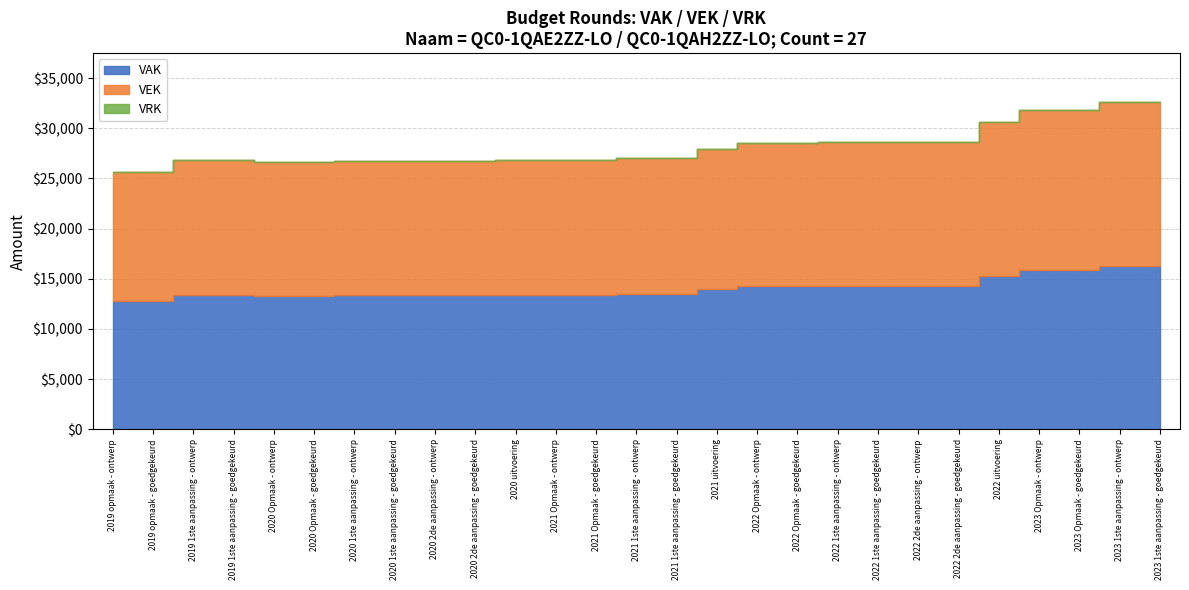

At which category is the sum across all series the highest?

2023 1ste aanpassing - ontwerp